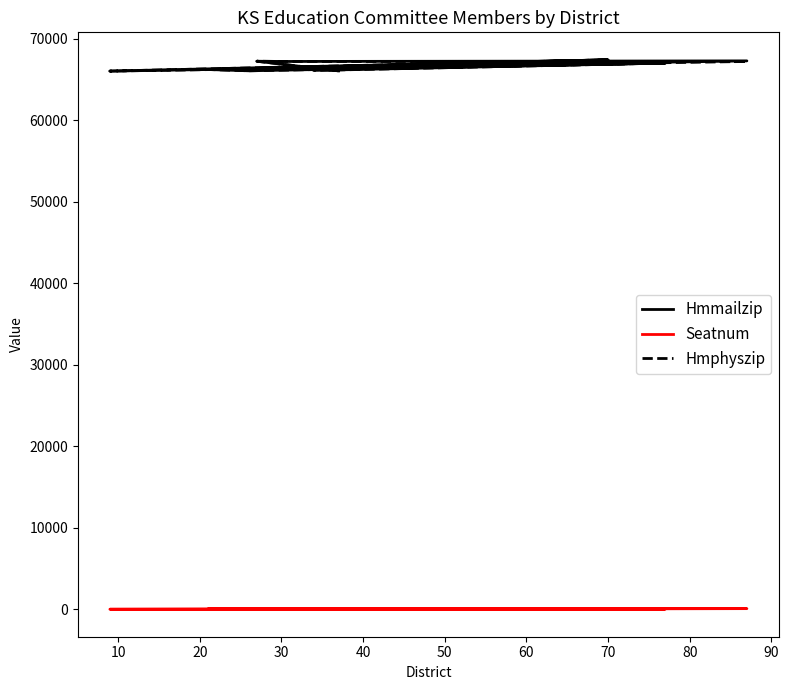

At which label does Hmmailzip reach its minimum?

40